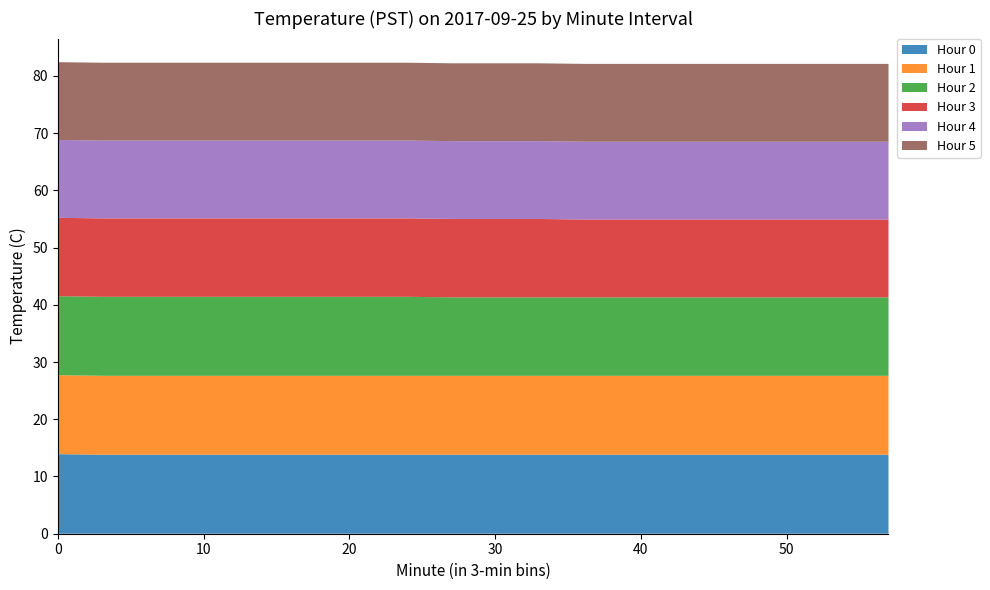

Reading left to right, transcribe all the data shown in this chart.

Hour 0: 13.9	13.8	13.8	13.8	13.8	13.8	13.8	13.8	13.8	13.8	13.8	13.8	13.8	13.8	13.8	13.8	13.8	13.8	13.8	13.8
Hour 1: 13.8	13.8	13.8	13.8	13.8	13.8	13.8	13.8	13.8	13.8	13.8	13.8	13.8	13.8	13.8	13.8	13.8	13.8	13.8	13.8
Hour 2: 13.8	13.8	13.8	13.8	13.8	13.8	13.8	13.8	13.8	13.7	13.7	13.7	13.7	13.7	13.7	13.7	13.7	13.7	13.7	13.7
Hour 3: 13.7	13.7	13.7	13.7	13.7	13.7	13.7	13.7	13.7	13.7	13.7	13.7	13.6	13.6	13.6	13.6	13.6	13.6	13.6	13.6
Hour 4: 13.6	13.6	13.6	13.6	13.6	13.6	13.6	13.6	13.6	13.6	13.6	13.6	13.6	13.6	13.6	13.6	13.6	13.6	13.6	13.6
Hour 5: 13.6	13.6	13.6	13.6	13.6	13.6	13.6	13.6	13.6	13.6	13.6	13.6	13.6	13.6	13.6	13.6	13.6	13.6	13.6	13.6